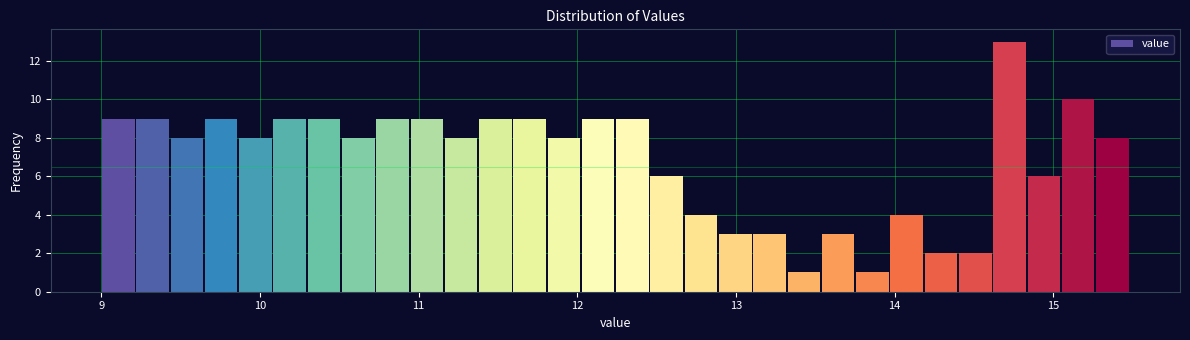

Around what value on the x-axis is the tallest bar? Give the approximate position of its centre, as read against the axis.

14.7